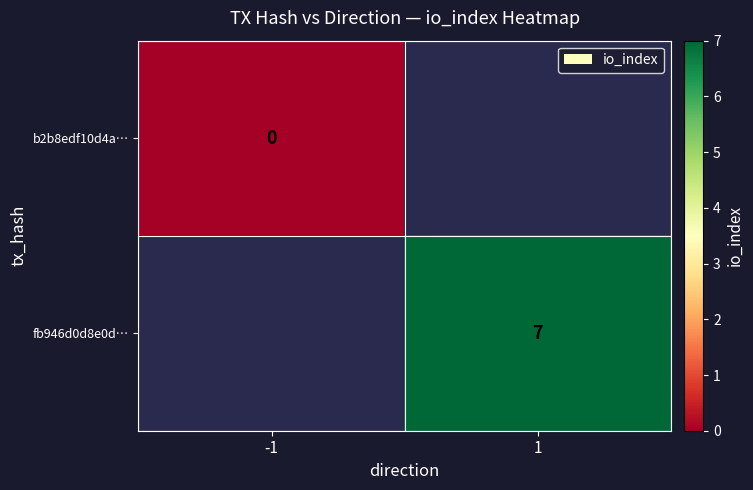

The fb946d0d8e0d… series shows 7 at 1. True or false?

True